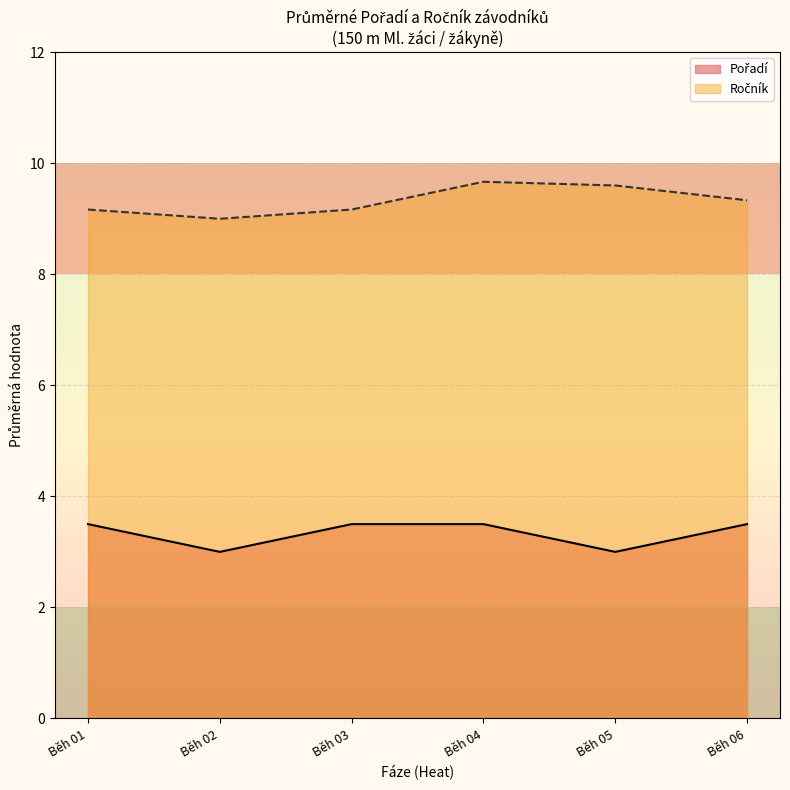

What is the minimum value shown in the chart?

3.0